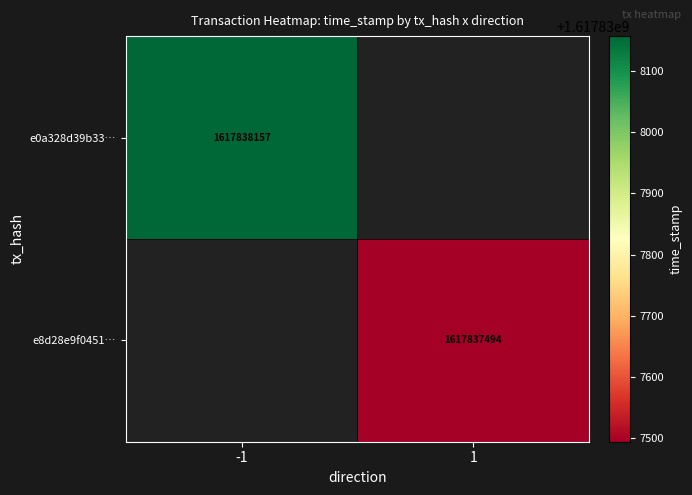

True or false: e0a328d39b33b744d0f9c6a709cc72cf839689c has a value of -1 at 0.

True